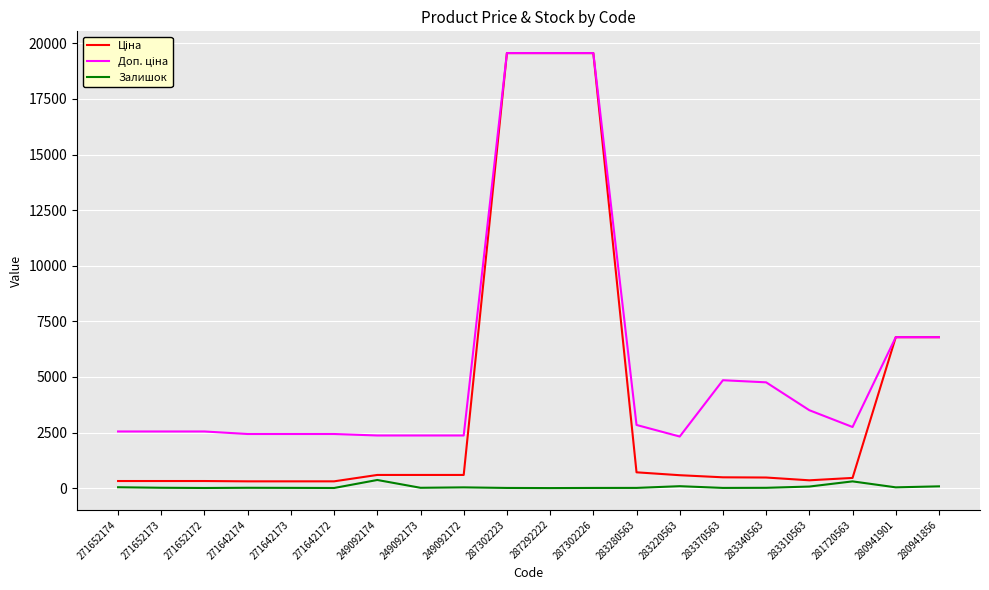

The Залишок series shows 86.0 at 283220563. True or false?

True